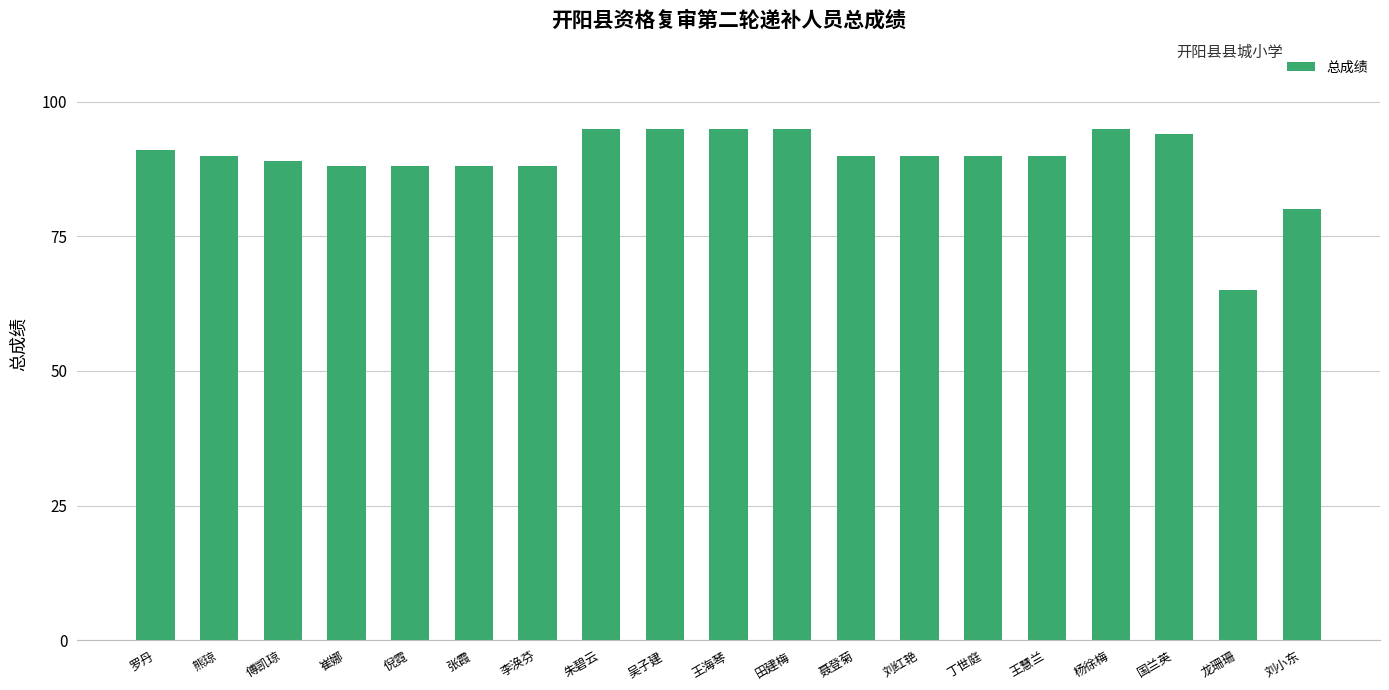

What is the label of the 5th bar from the left?

倪霓